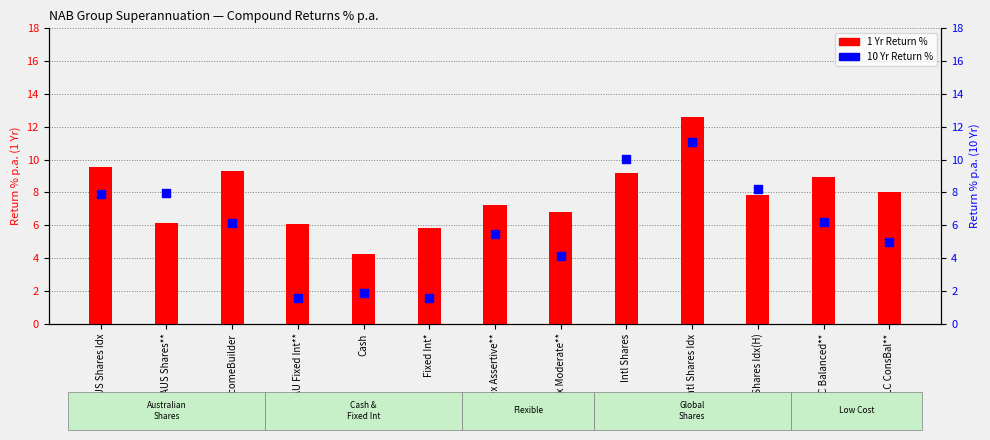

Is the value of 1 Yr Return % at Intl Shares Idx greater than the value of 10 Yr Return % at IncomeBuilder?

Yes